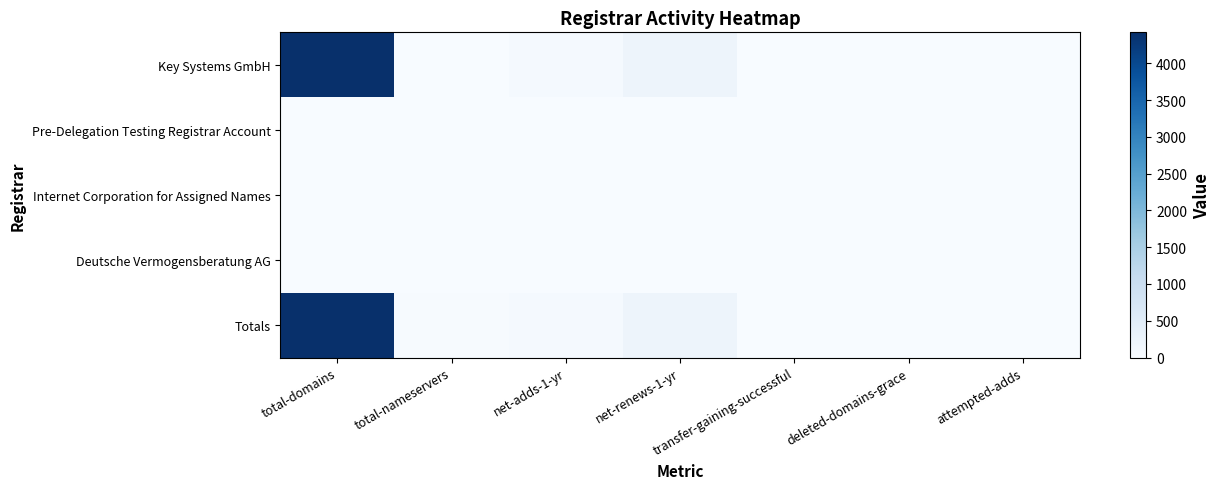

How many data points does each series have?

7